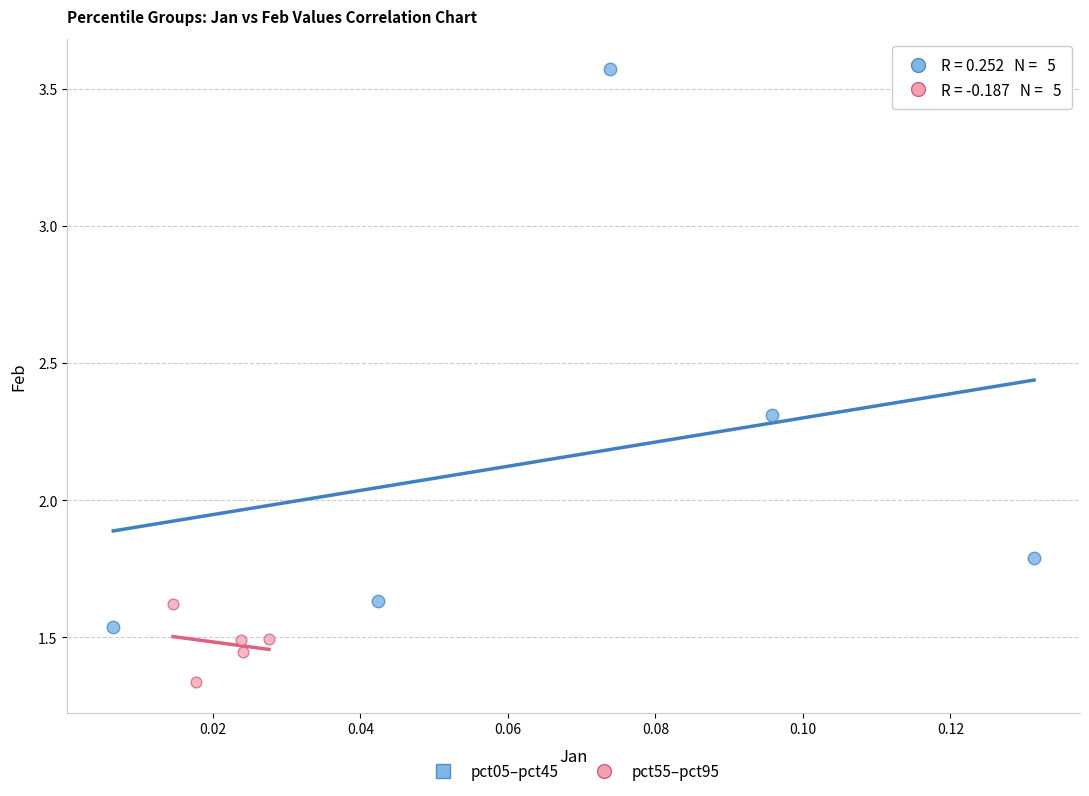

Which series contains the lowest Y value?

pct55–pct95